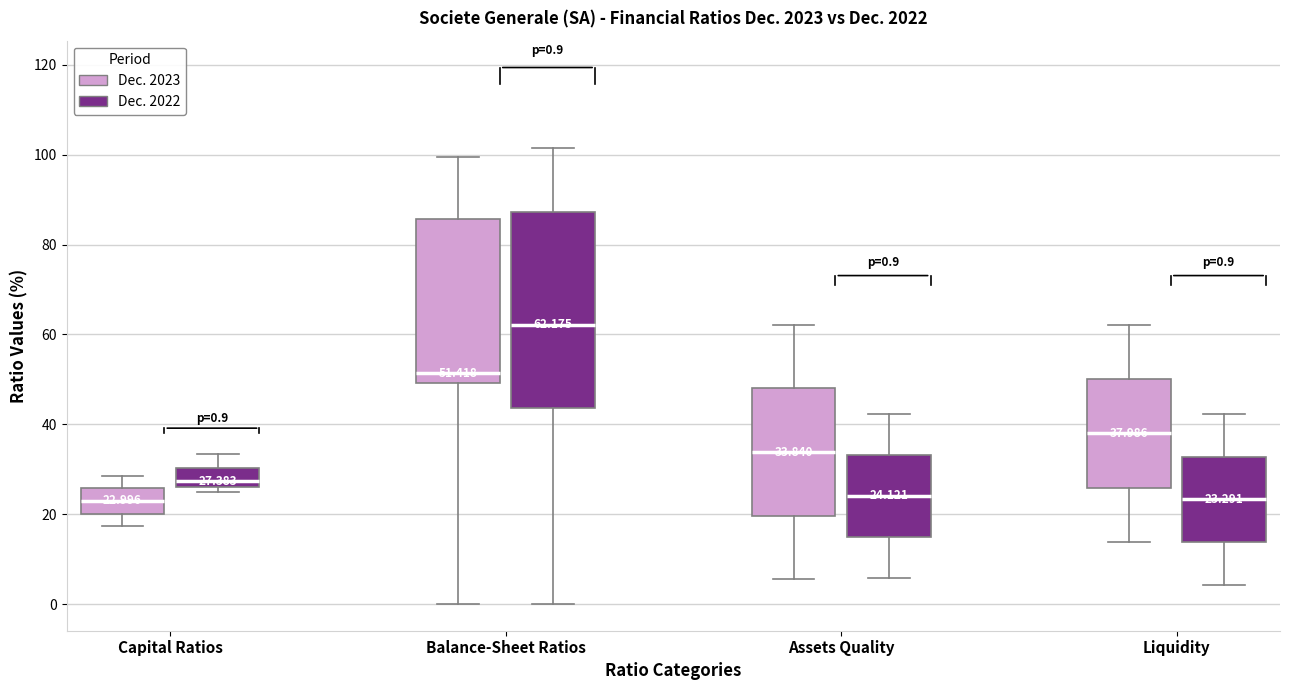

Which box is the tallest, from its lower edge to its upper edge?

Balance-Sheet Ratios (Dec. 2022)